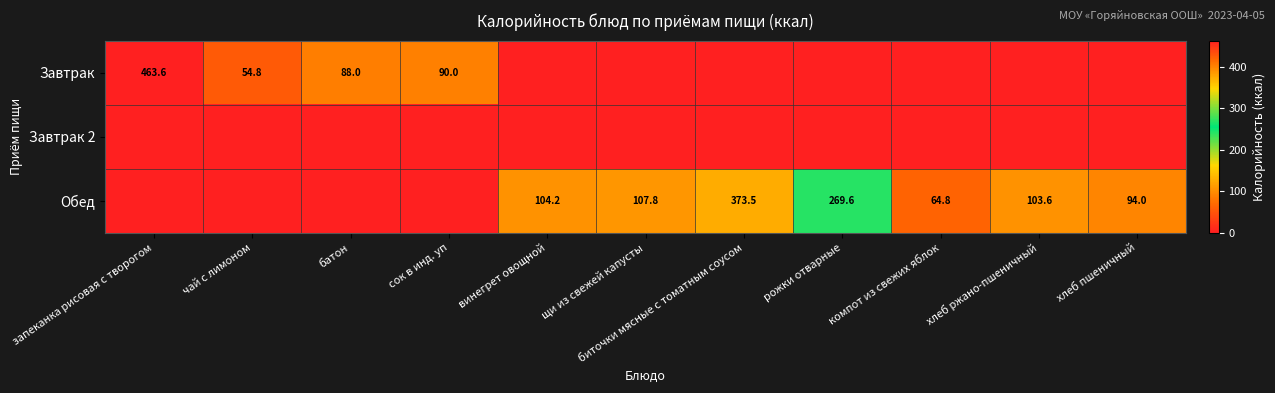

The value of Обед at биточки мясные с томатным соусом is 373.5. True or false?

True